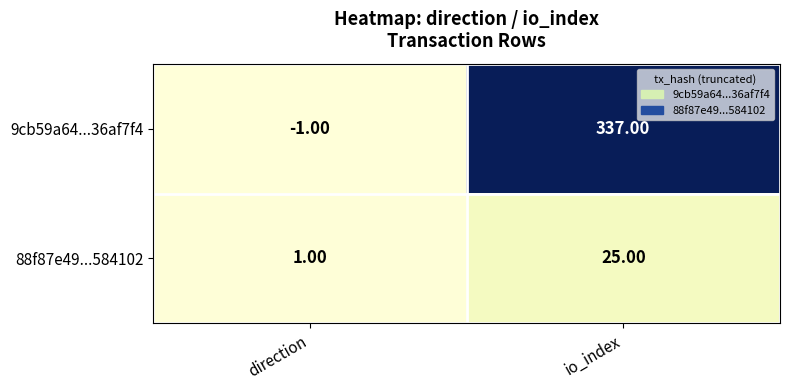

What is the spread (max minus min) of values at io_index?

312